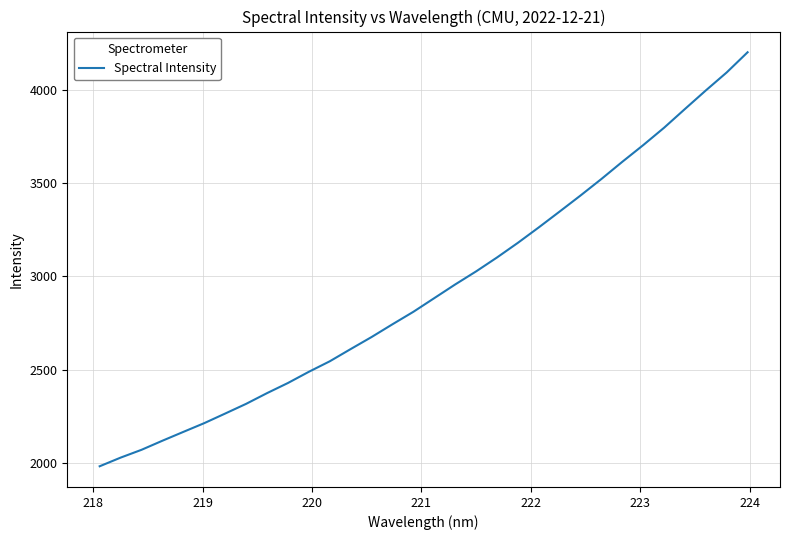

How many distinct data groups are displayed?

1